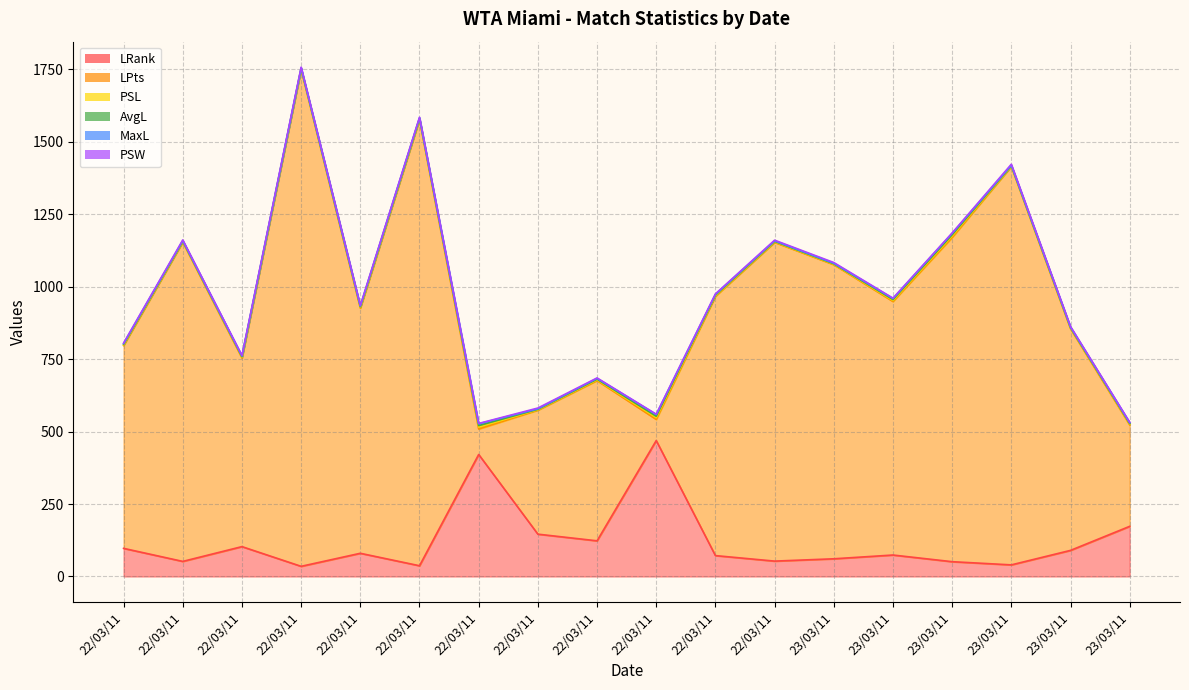

At how many categories does at least one series exceed 536?

14